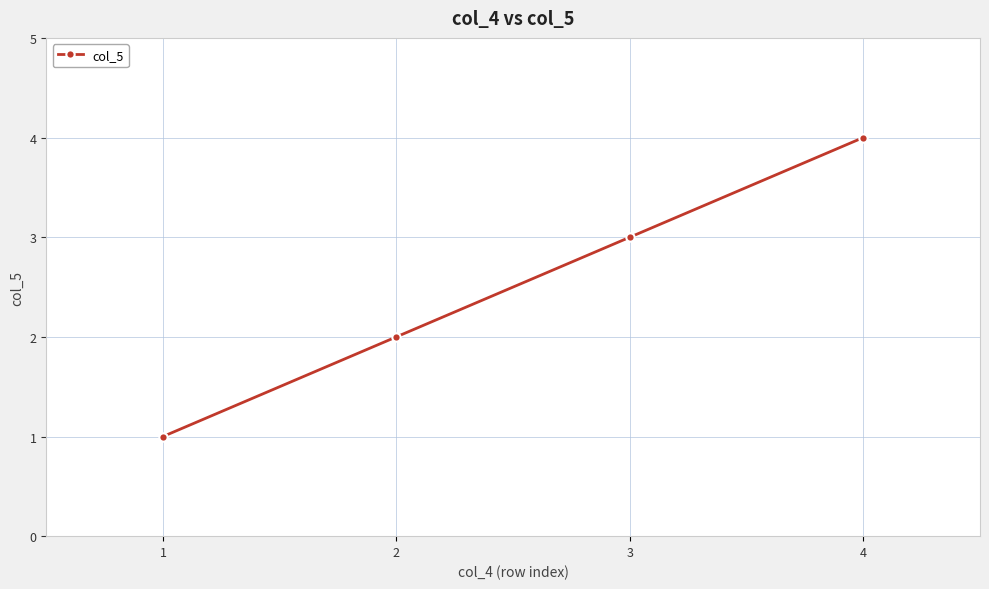

What is the value of the 4th point from the left?

4